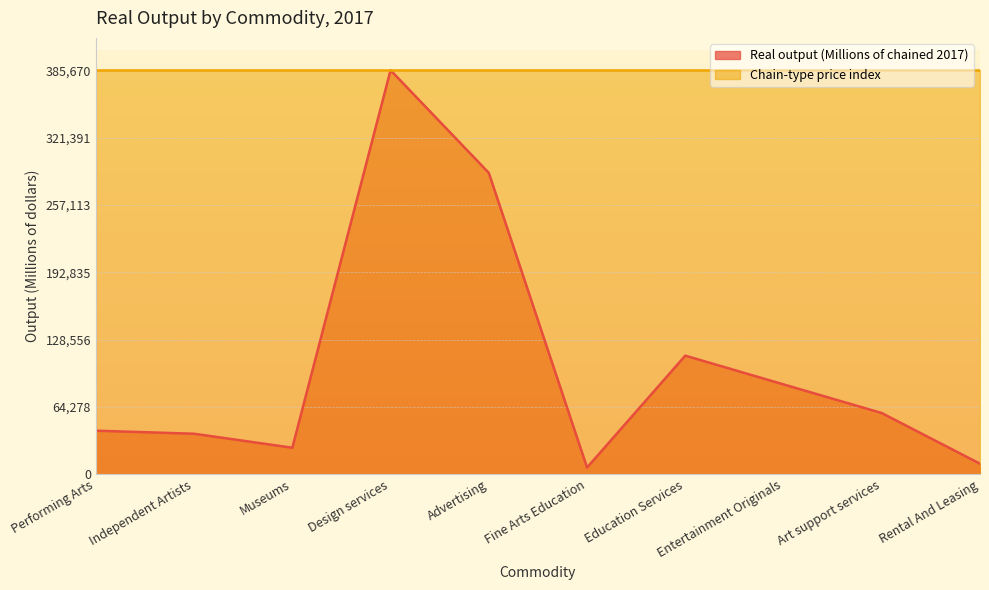

How many distinct data groups are displayed?

2